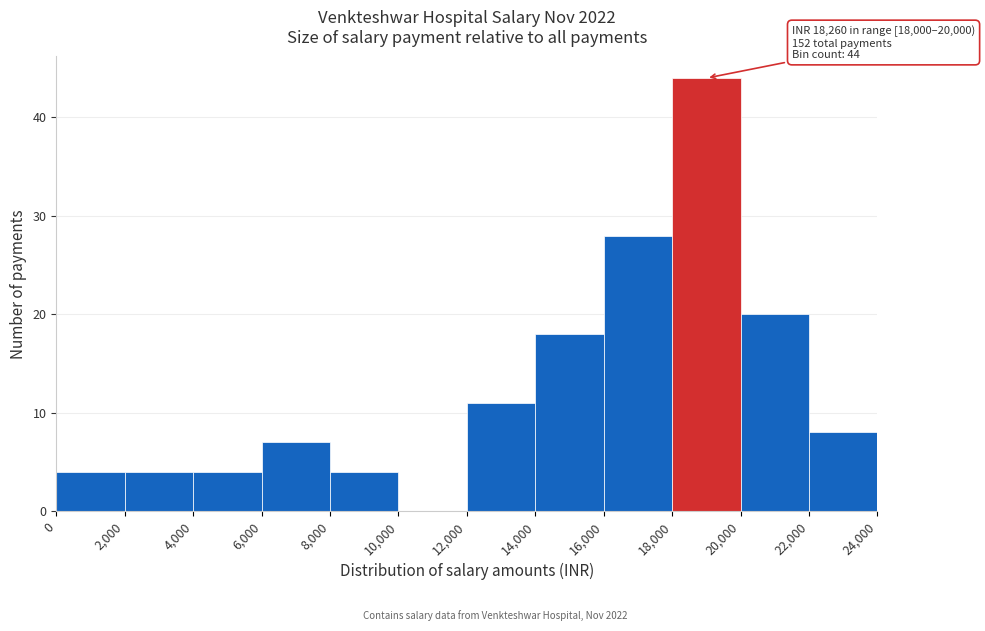

Over which range of the x-axis is the bar tallest?

18,000 to 20,000